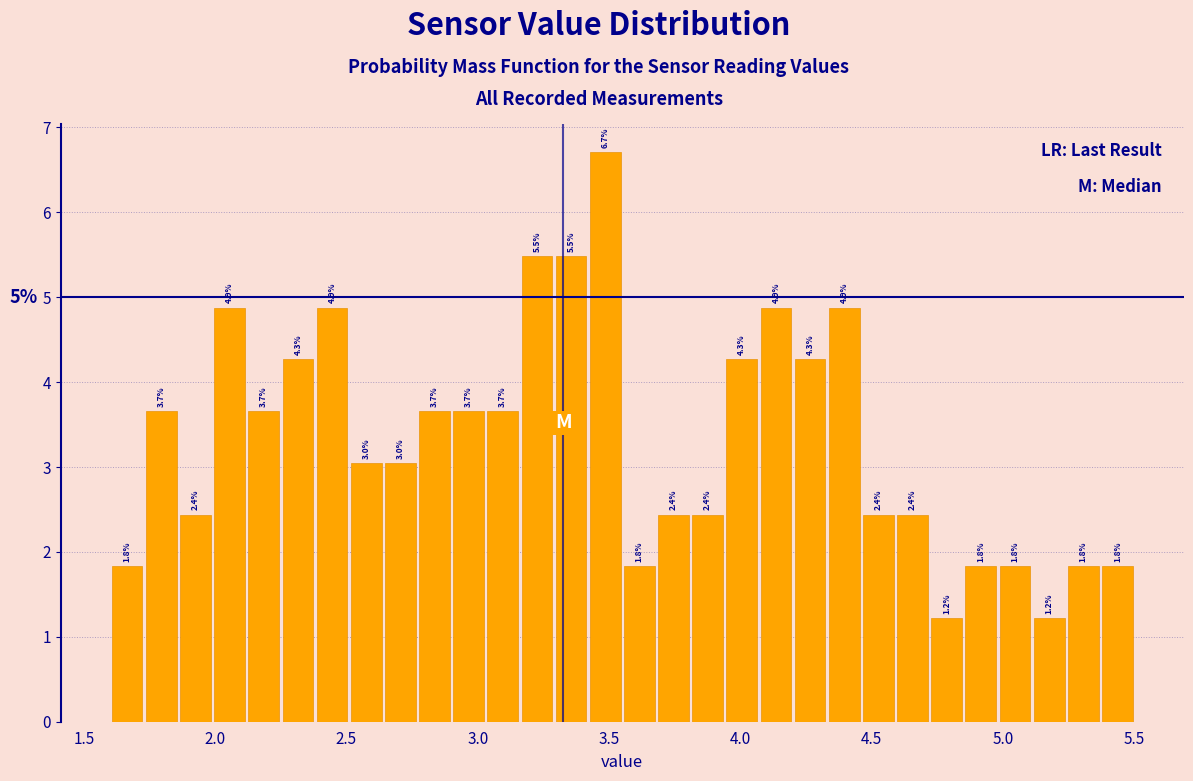

Read against the x-axis, roughly where is the centre of the tallest bar?

3.50